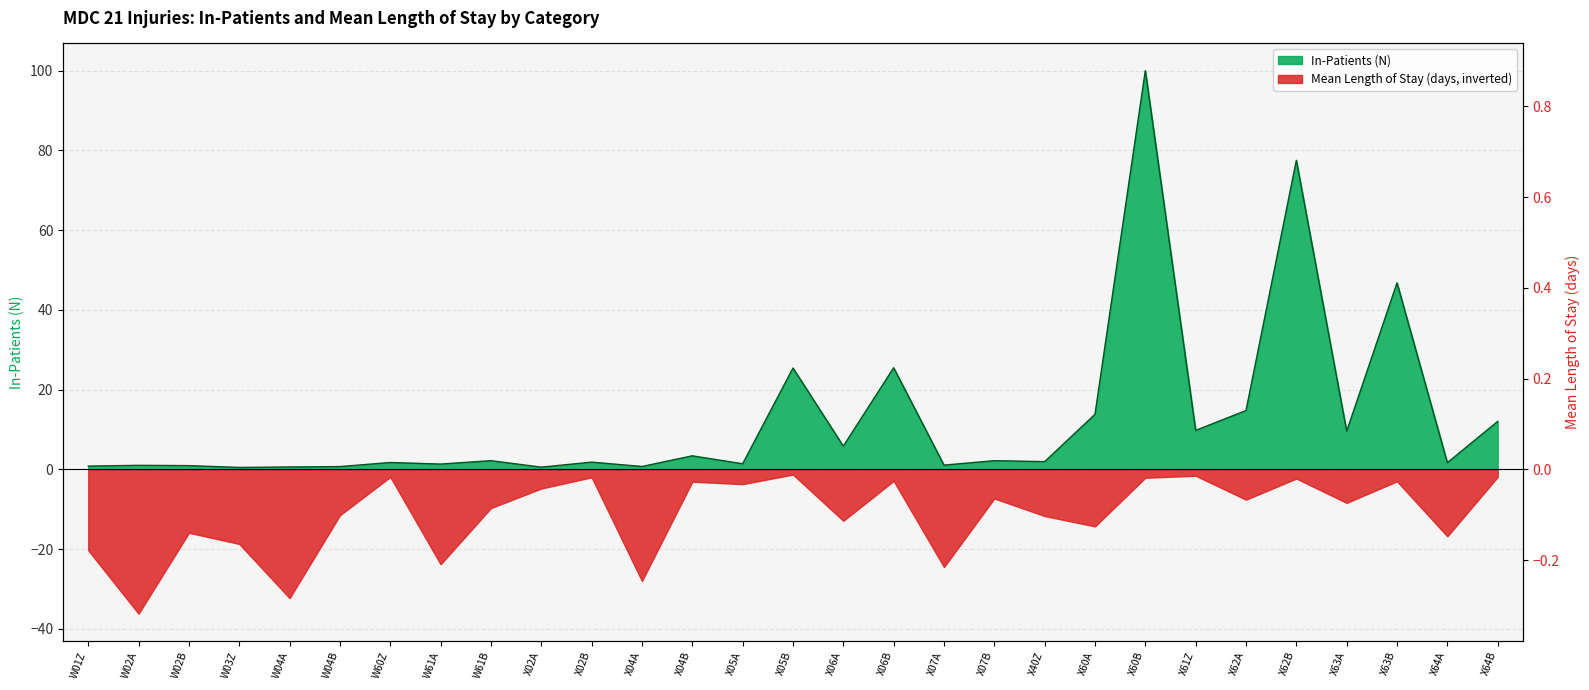

What is the label of the 7th point from the left?

W60Z